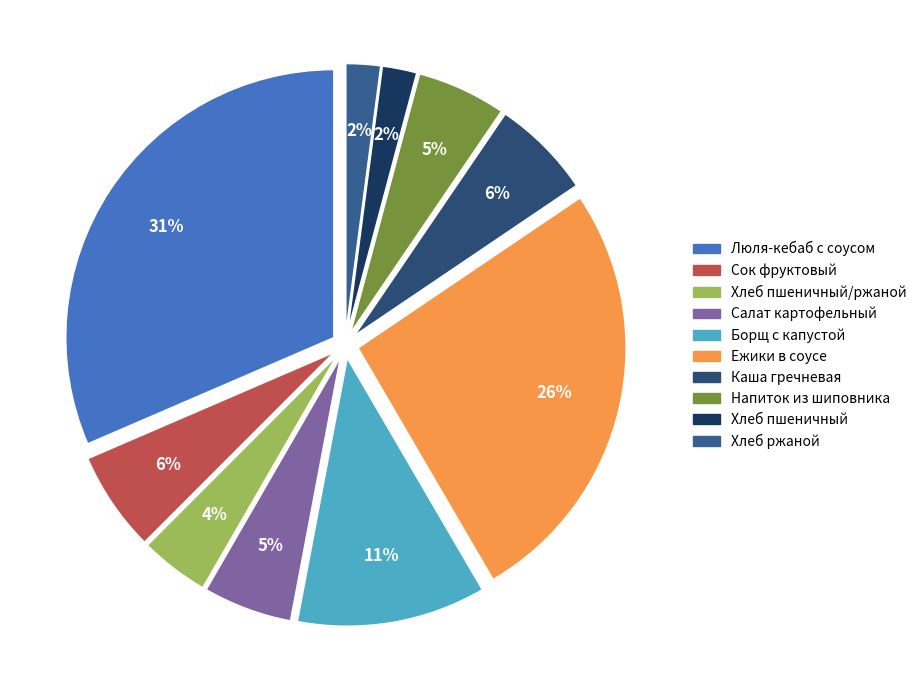

How many slices are in this pie chart?

10